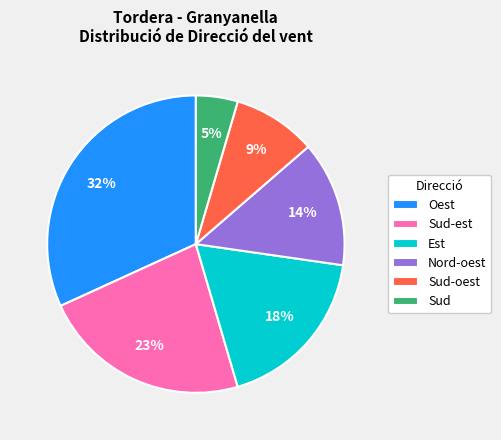

Between Est and Sud-est, which is larger?

Sud-est